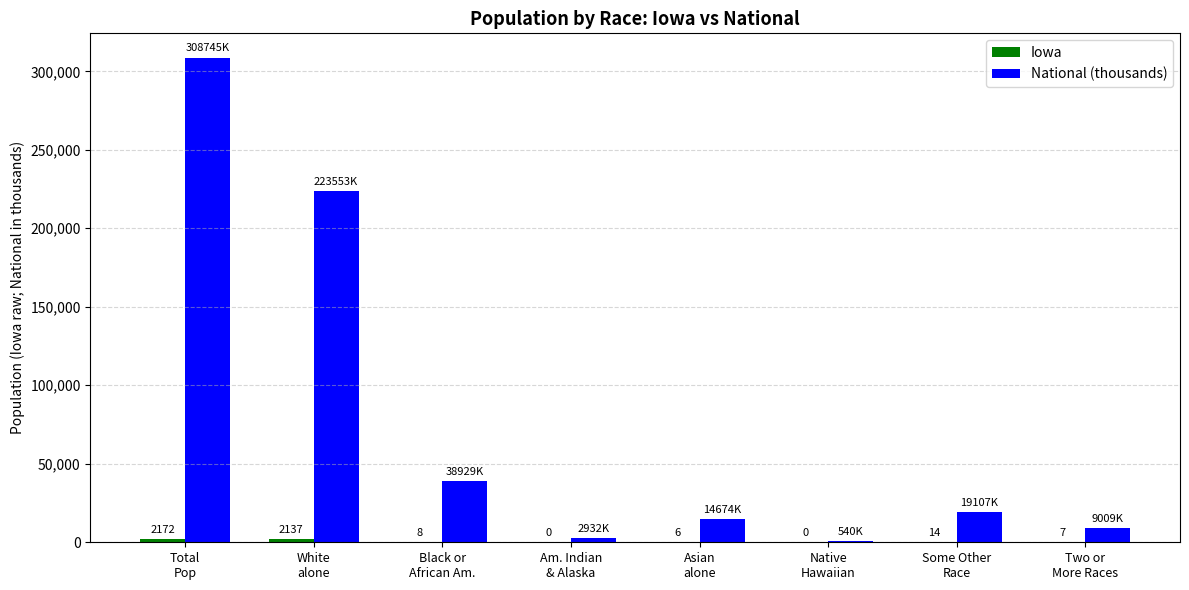

Which series has the largest range (max minus min)?

National (thousands)